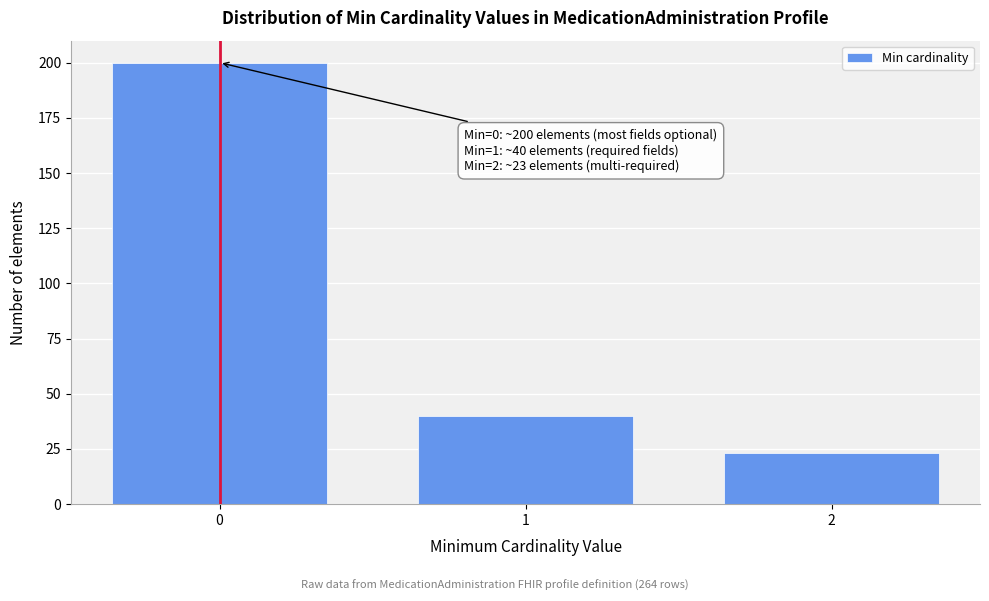

Reading left to right, extract all data points from this chart.

200	40	23